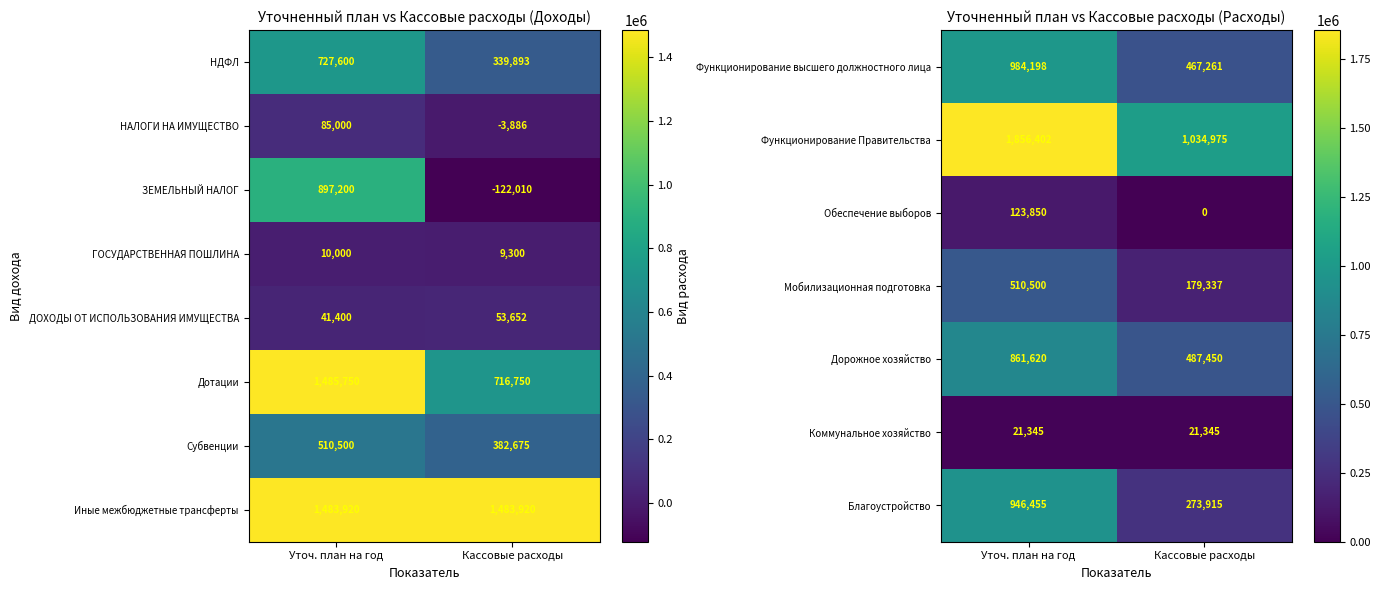

What is the average value of the Дорожное хозяйство series?

674535